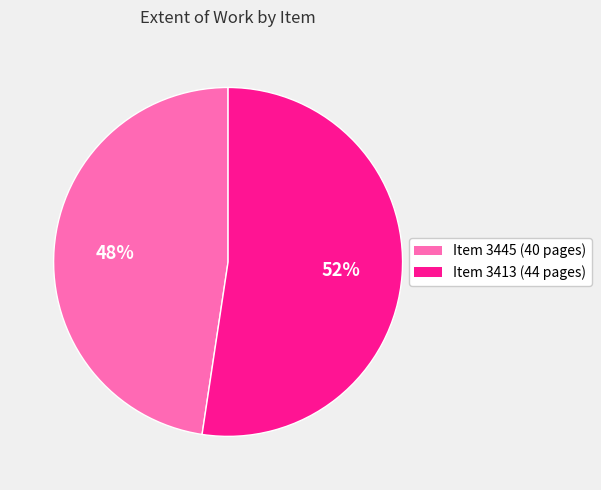

Between Item 3413 and Item 3445, which is larger?

Item 3413